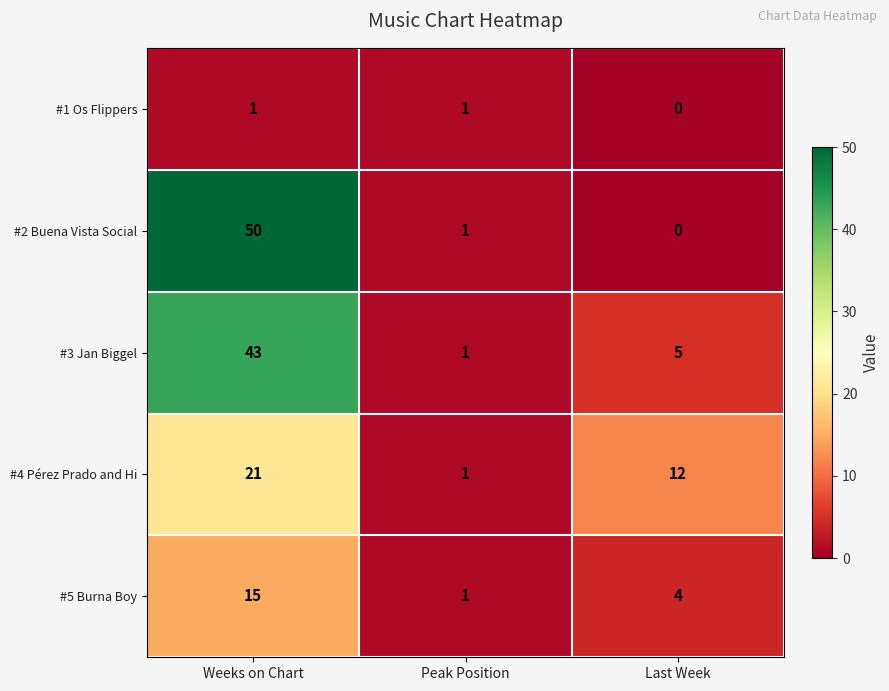

What is the spread (max minus min) of values at Weeks on Chart?

49